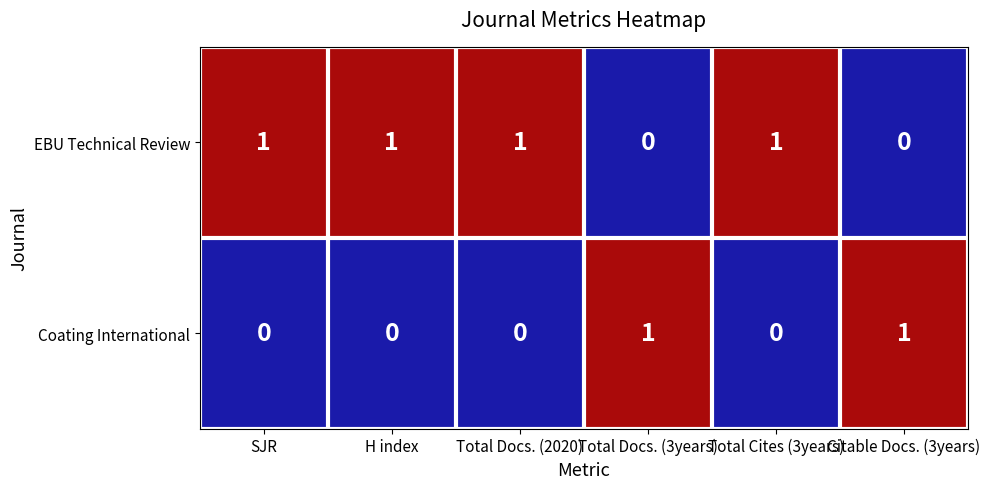

Which series has the largest total across all categories?

EBU Technical Review